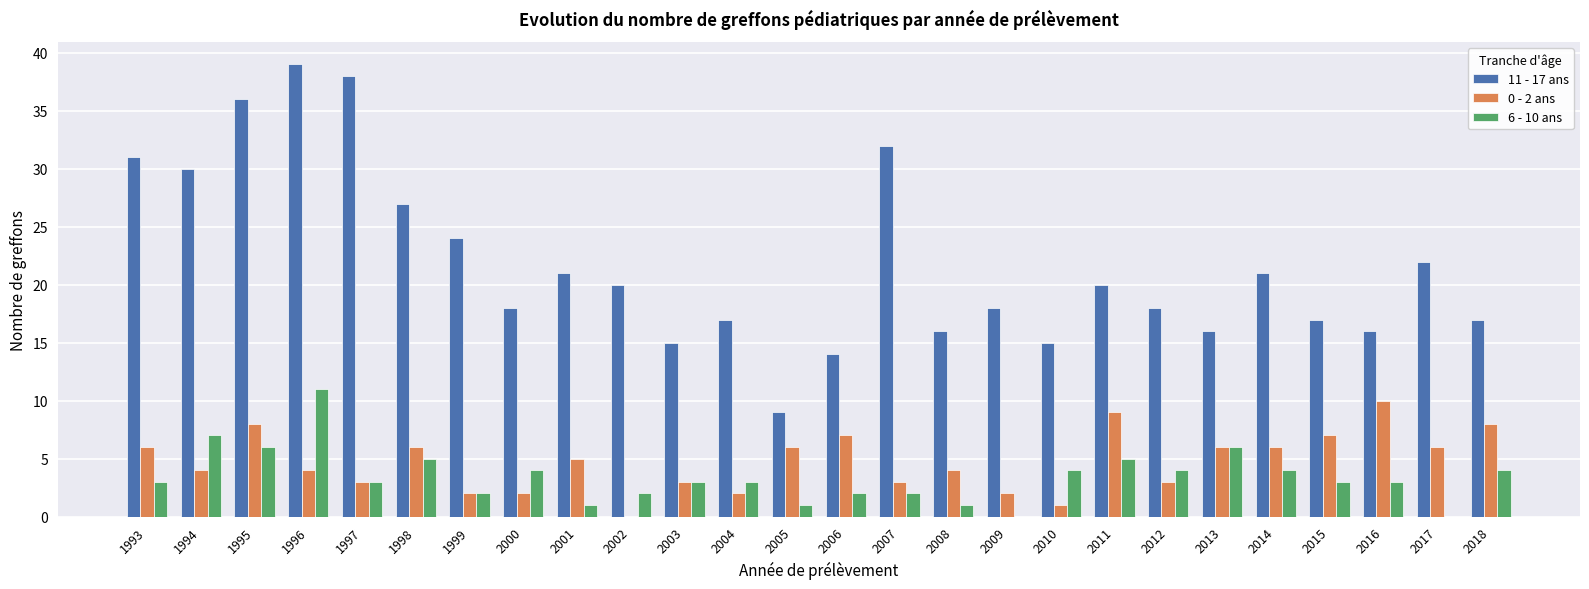

How many categories are shown in the chart?

26